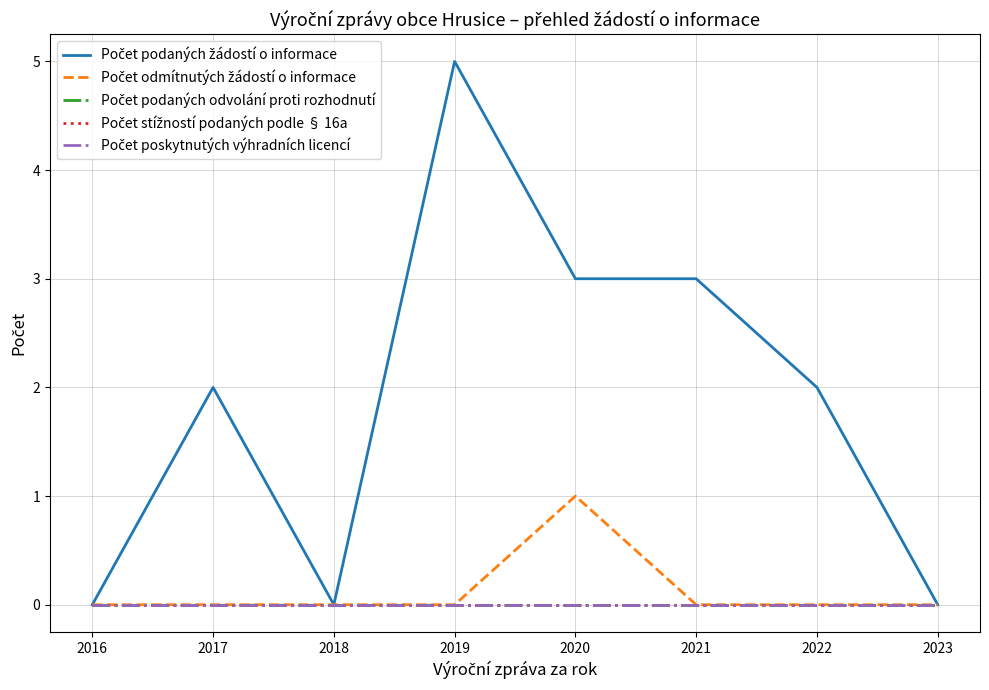

Is this an area chart (filled region under the line)?

No